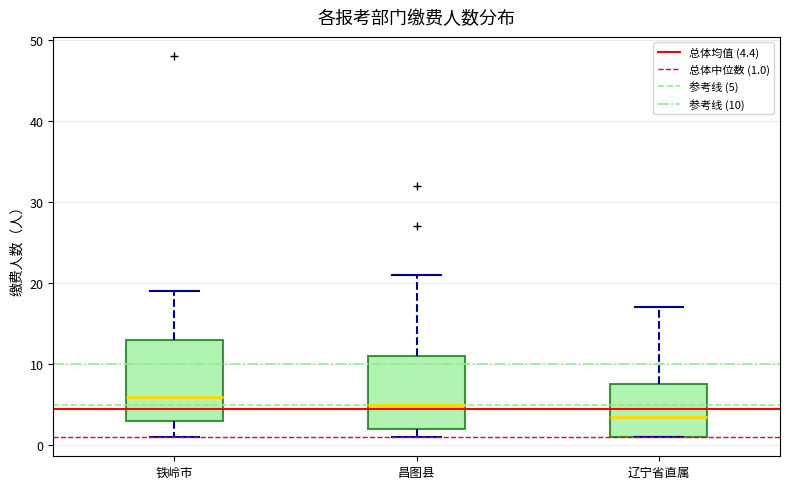

Where does the median line of the box for 昌图县 sit on the y-axis? The values are not printed on the chart, so give them approximately, as read against the axis.

5